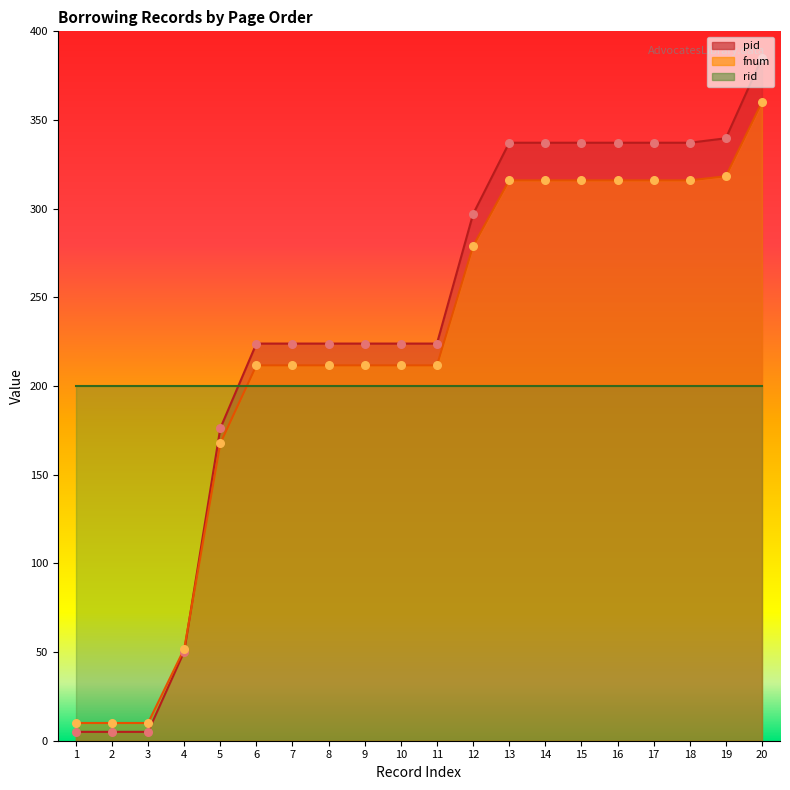

At how many categories does at least one series exceed 361?

1